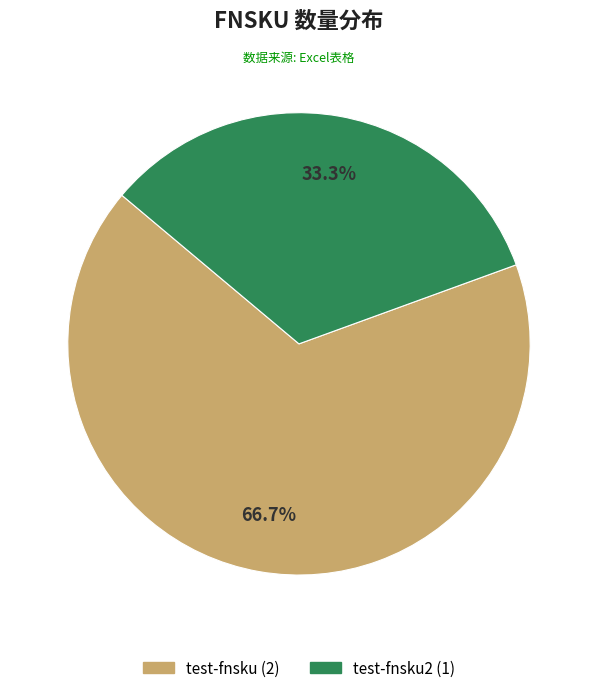

Does any single category account for the majority?

Yes